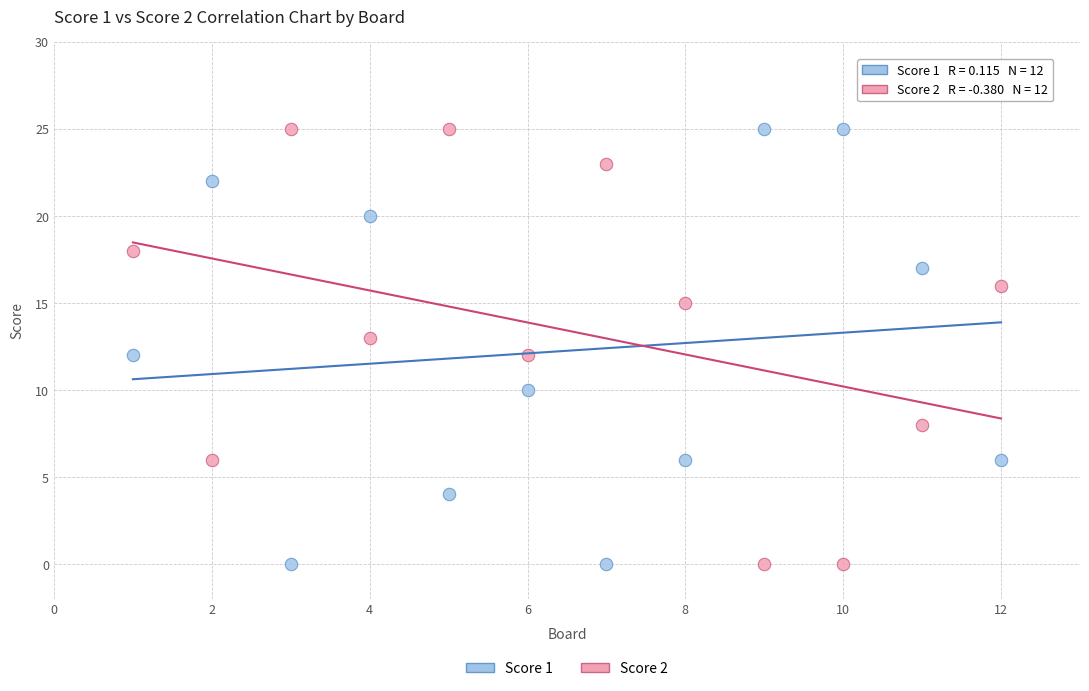

Across all data points, what is the range of X values (max minus min)?

11